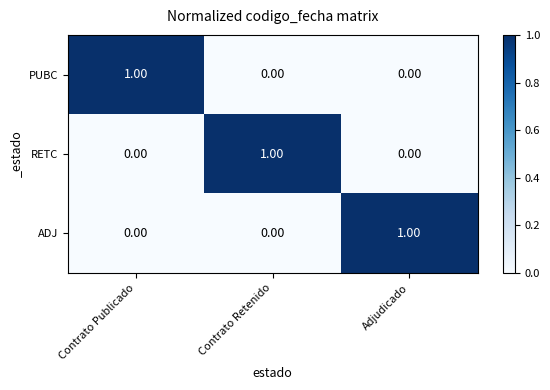

At how many categories does at least one series exceed 0?

3